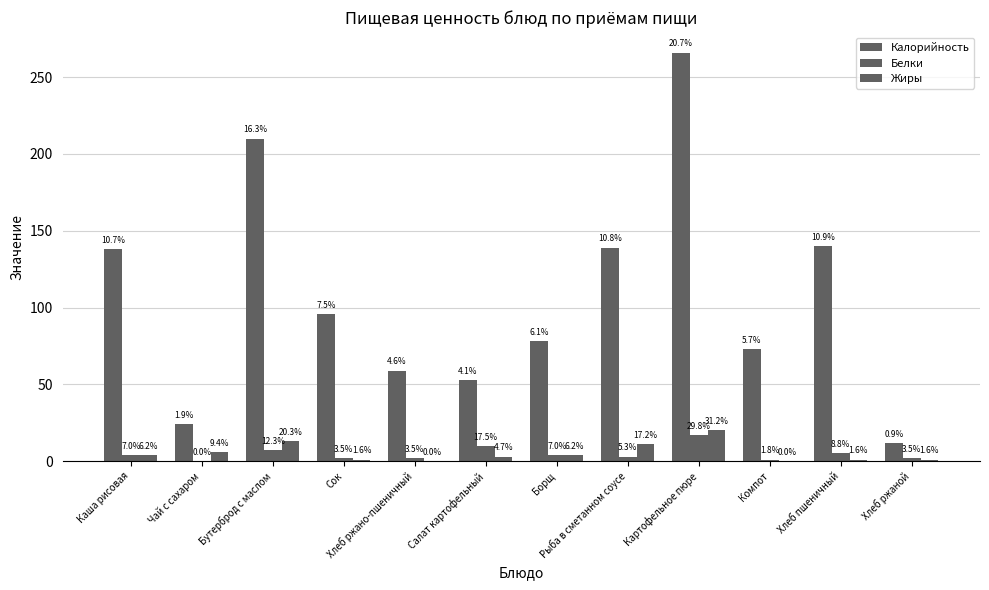

Which series has the widest spread of values?

Калорийность